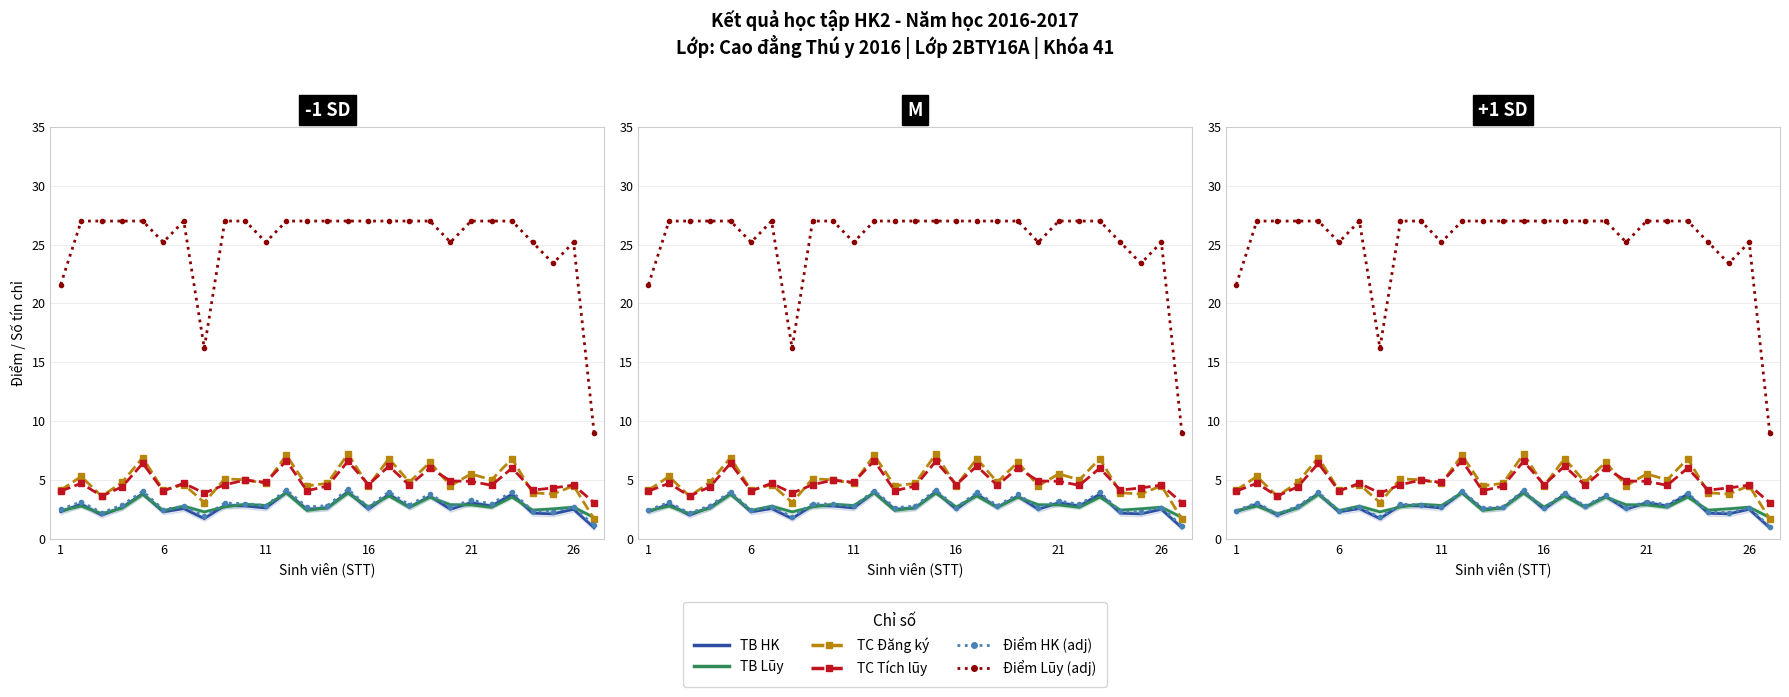

Which series has the widest spread of values?

Điểm Lũy (adj)